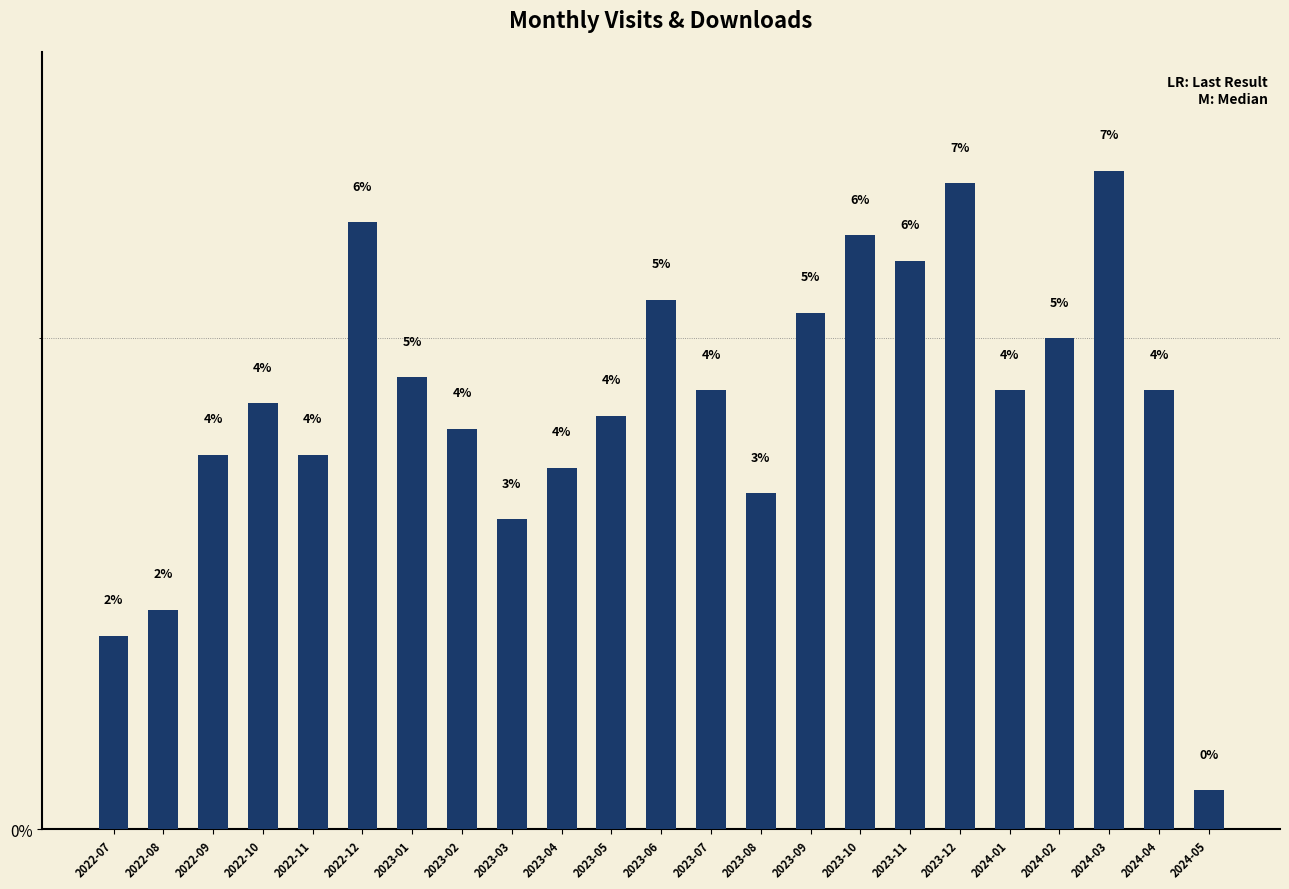

What is the average value?

4.3